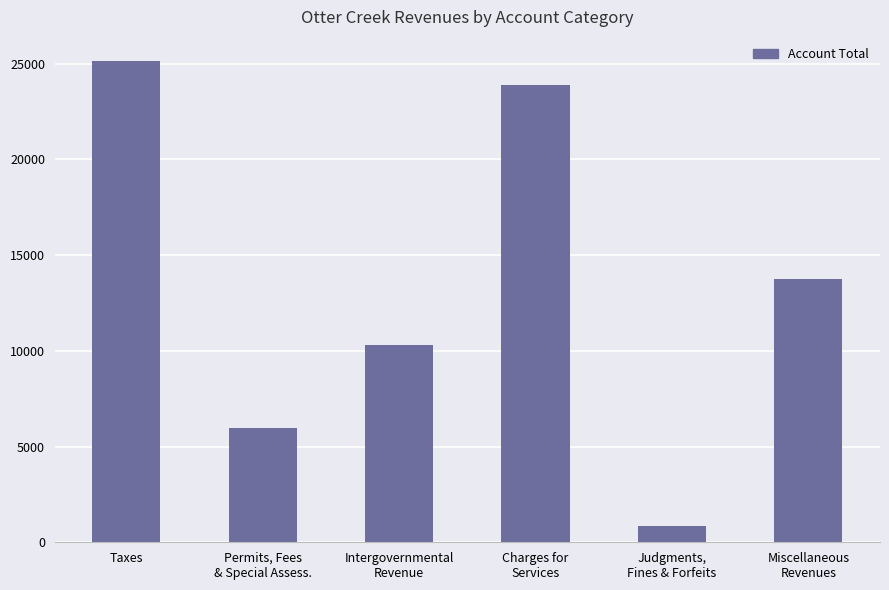

The value at Miscellaneous
Revenues is 24506. True or false?

False